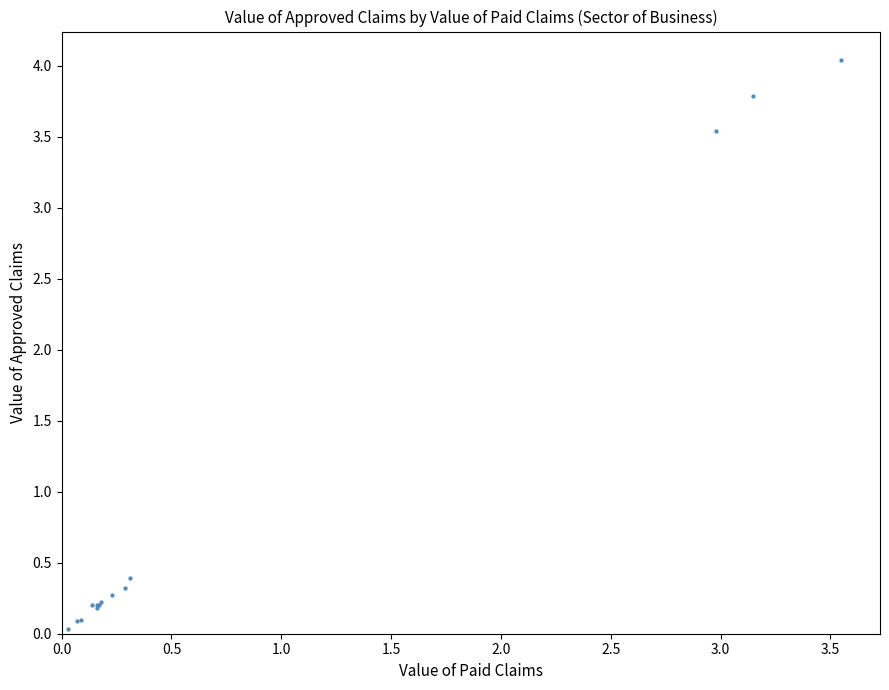

What Y value in the scatter plot is closest to 2?

3.5